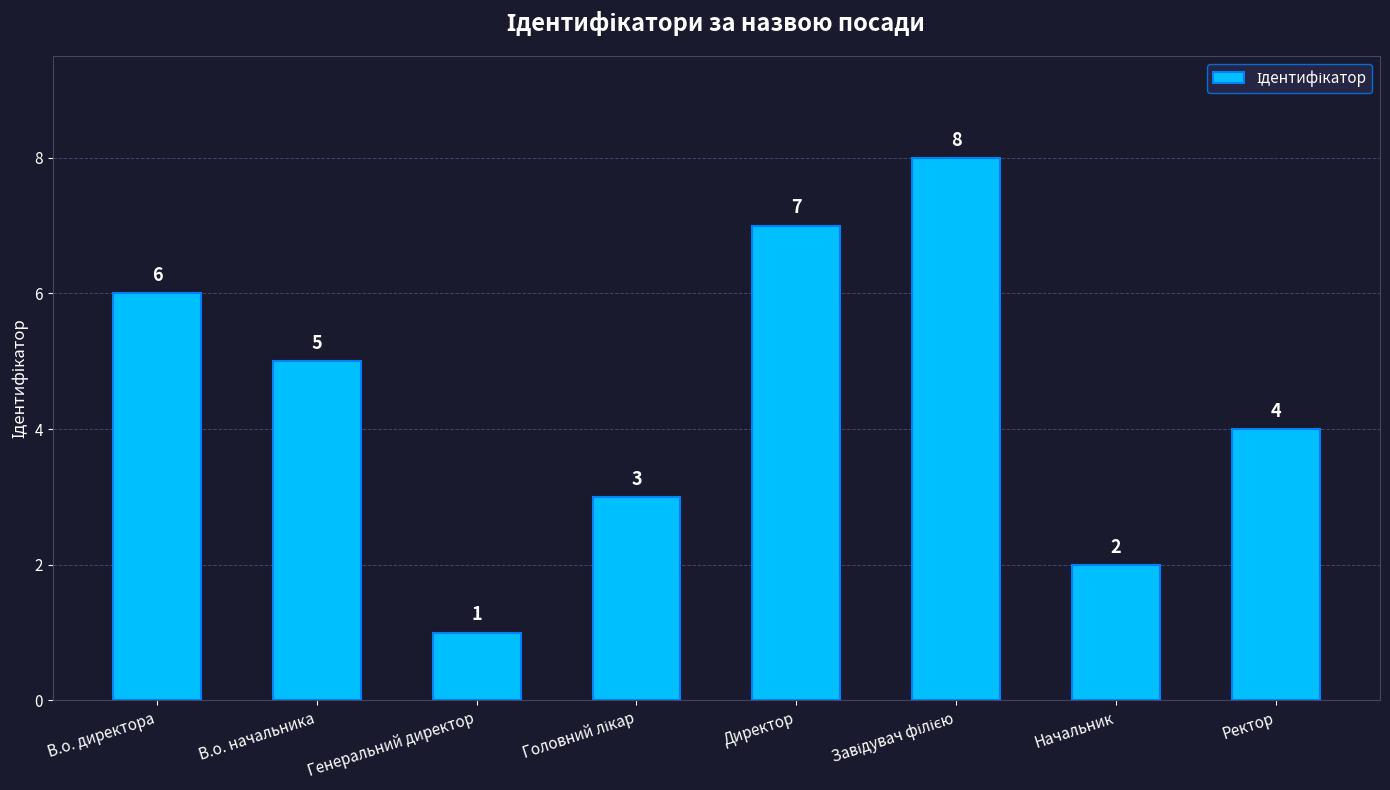

The chart shows a value of 2 at В.о. директора. True or false?

False